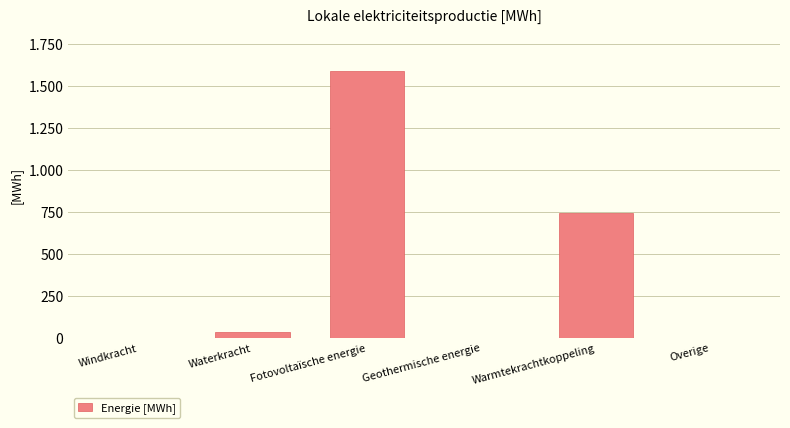

Between Fotovoltaïsche energie and Waterkracht, which is larger?

Fotovoltaïsche energie